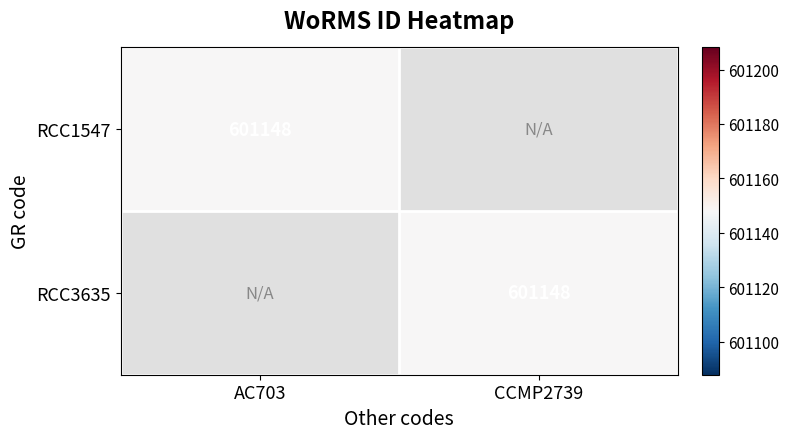

What is the total value across all series at CCMP2739?

601148